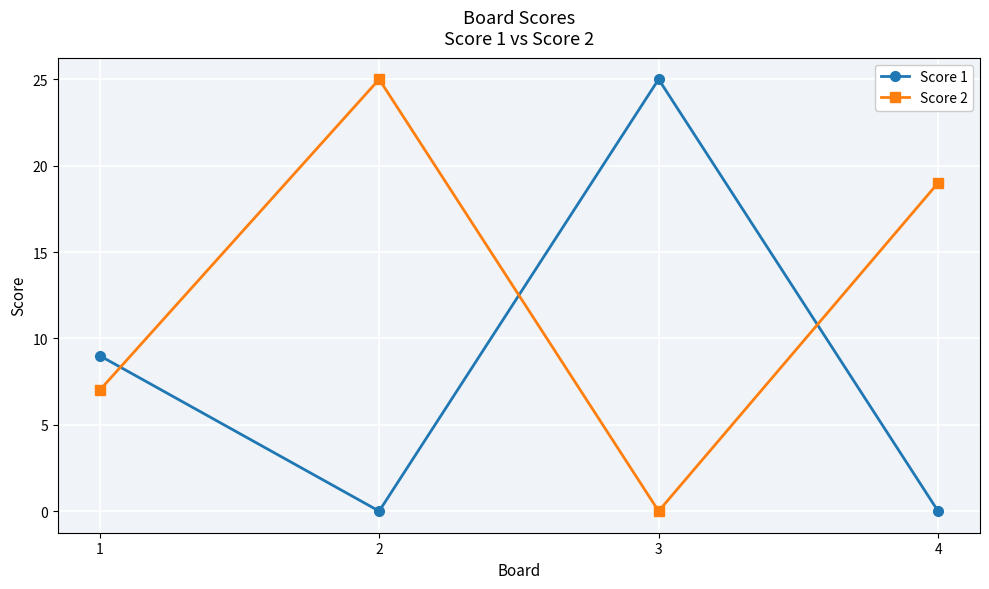

What is the spread (max minus min) of values at 3?

25